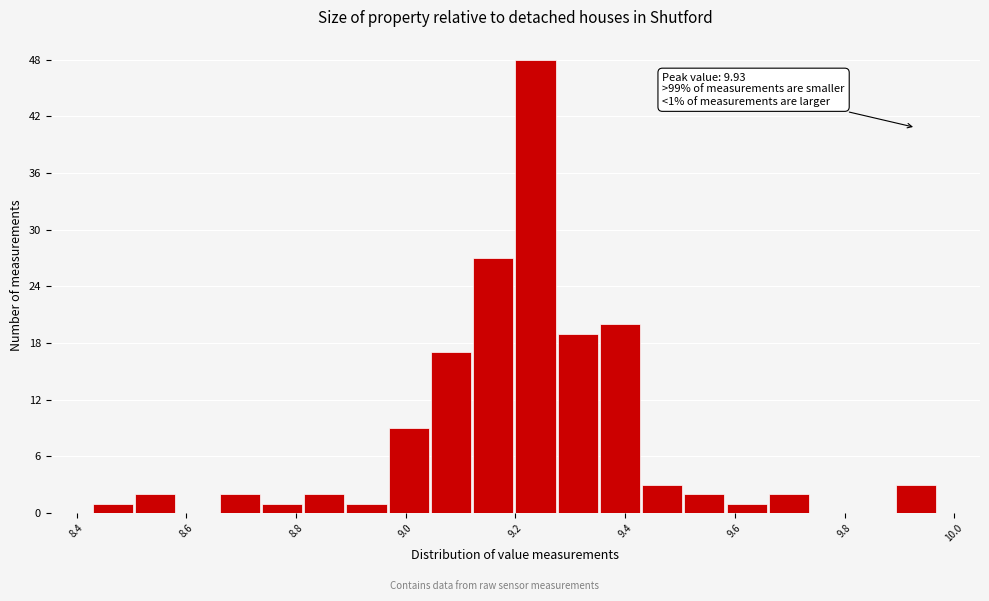

Around what value on the x-axis is the tallest bar? Give the approximate position of its centre, as read against the axis.

9.24